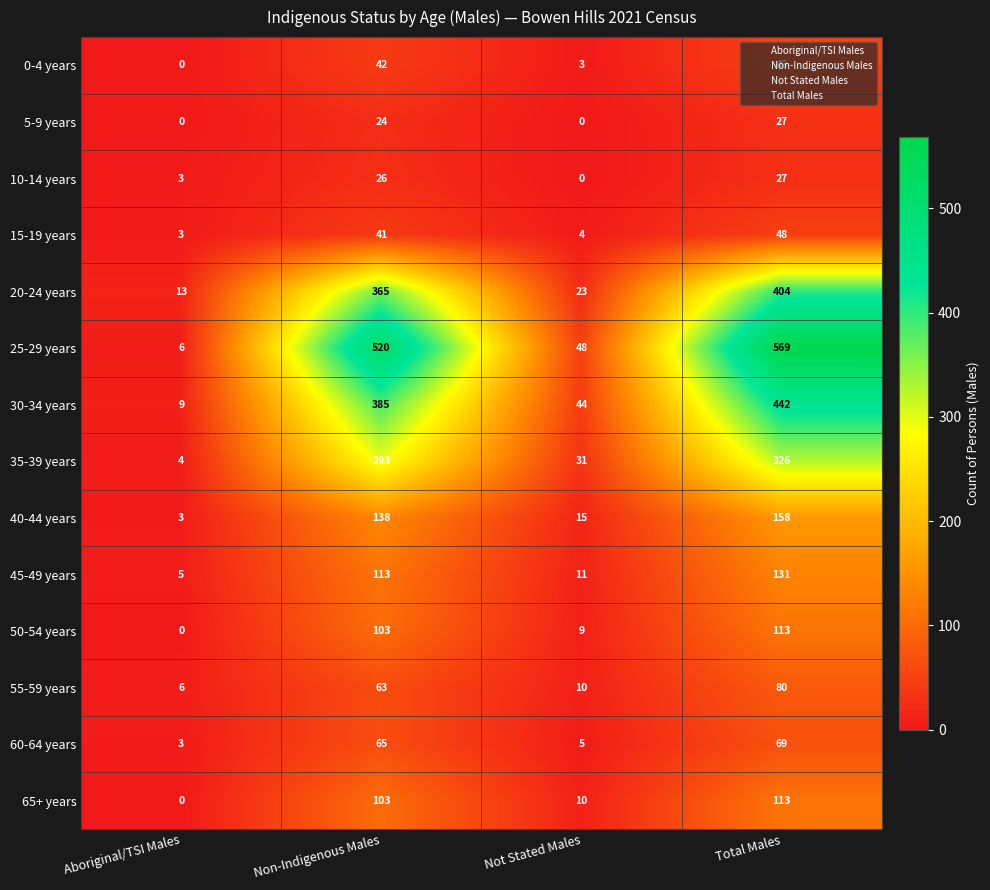

Which series has the largest range (max minus min)?

25-29 years